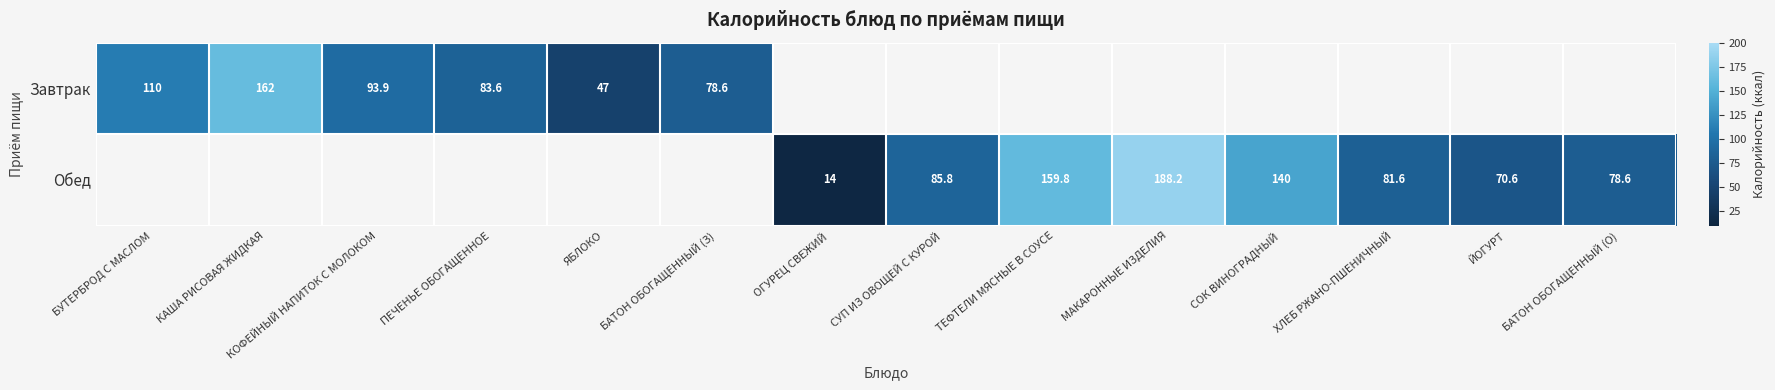

The value of Завтрак at БУТЕРБРОД С МАСЛОМ is 52.0. True or false?

False